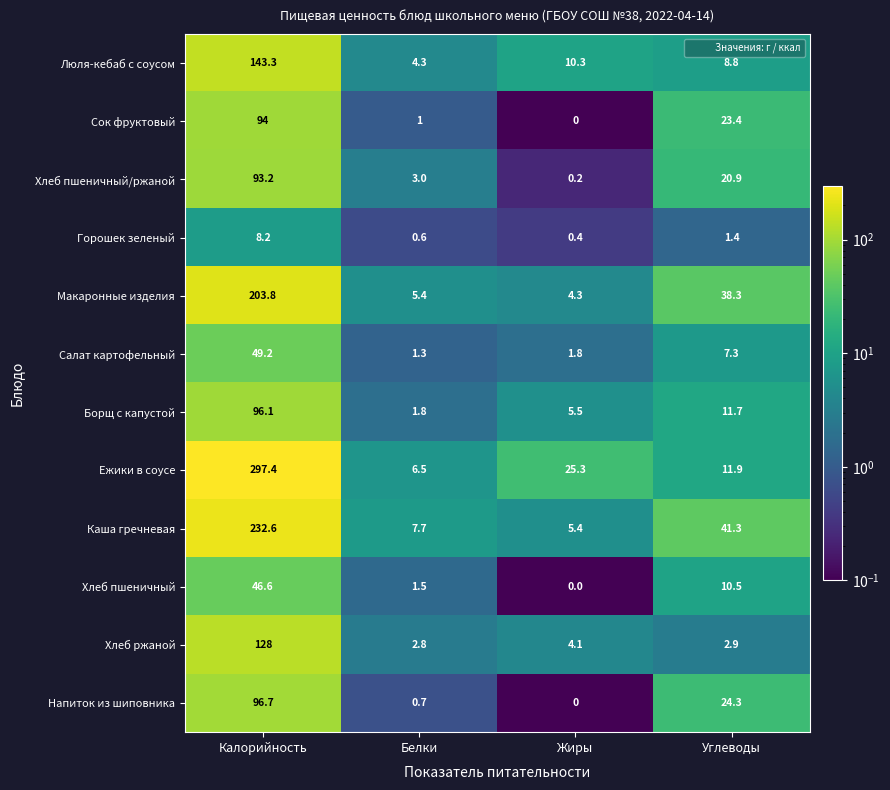

Which series has the largest range (max minus min)?

Ежики в соусе